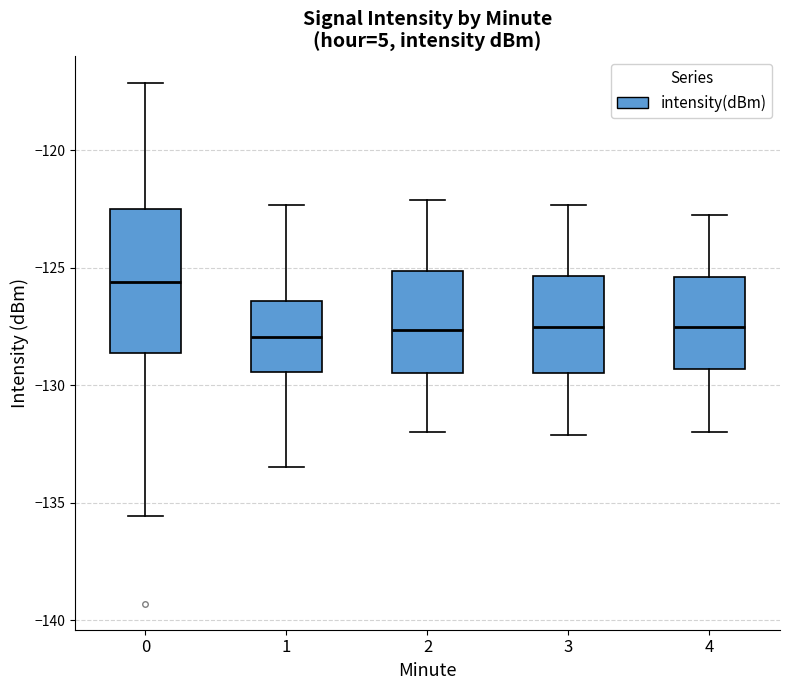

Reading left to right, transcribe this box plot: for each box, give where its median line is, the range the box spans, and where its two whiskers end, as read against the y-axis. The values are not printed on the chart, so give them approximately, as read against the axis.

0: median -125.5, box -128.5 to -122.5, whiskers -135.5 to -117.0
1: median -128.0, box -129.5 to -126.5, whiskers -133.5 to -122.5
2: median -127.5, box -129.5 to -125.0, whiskers -132.0 to -122.0
3: median -127.5, box -129.5 to -125.5, whiskers -132.0 to -122.5
4: median -127.5, box -129.5 to -125.5, whiskers -132.0 to -123.0